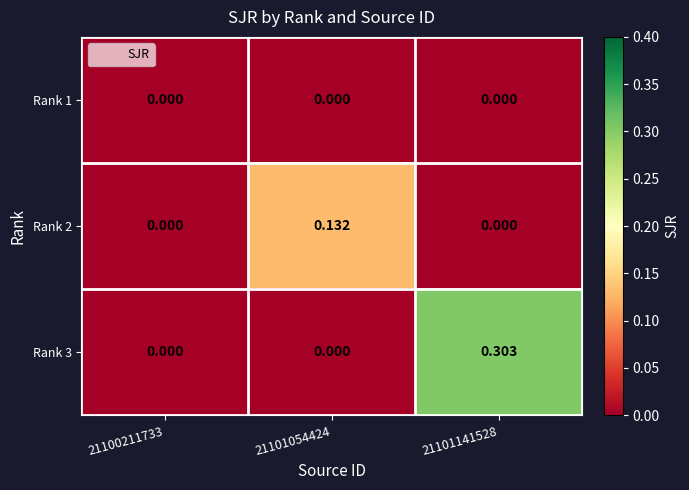

Is the value of Rank 1 at 21101054424 greater than the value of Rank 3 at 21101141528?

No